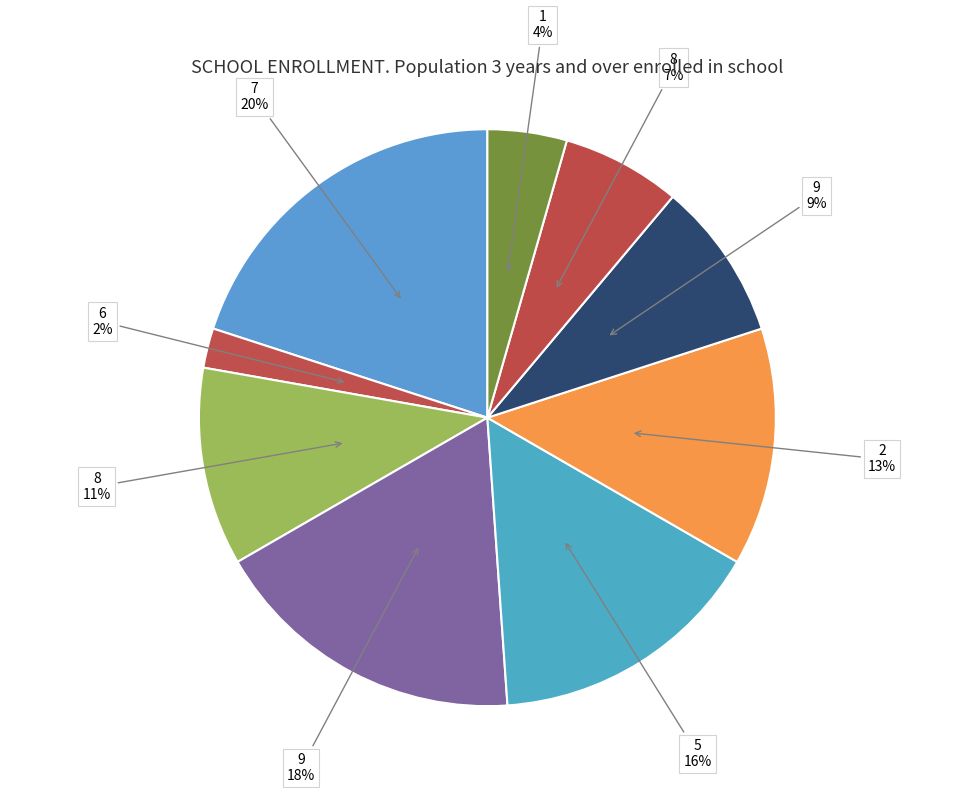

How many slices are in this pie chart?

9